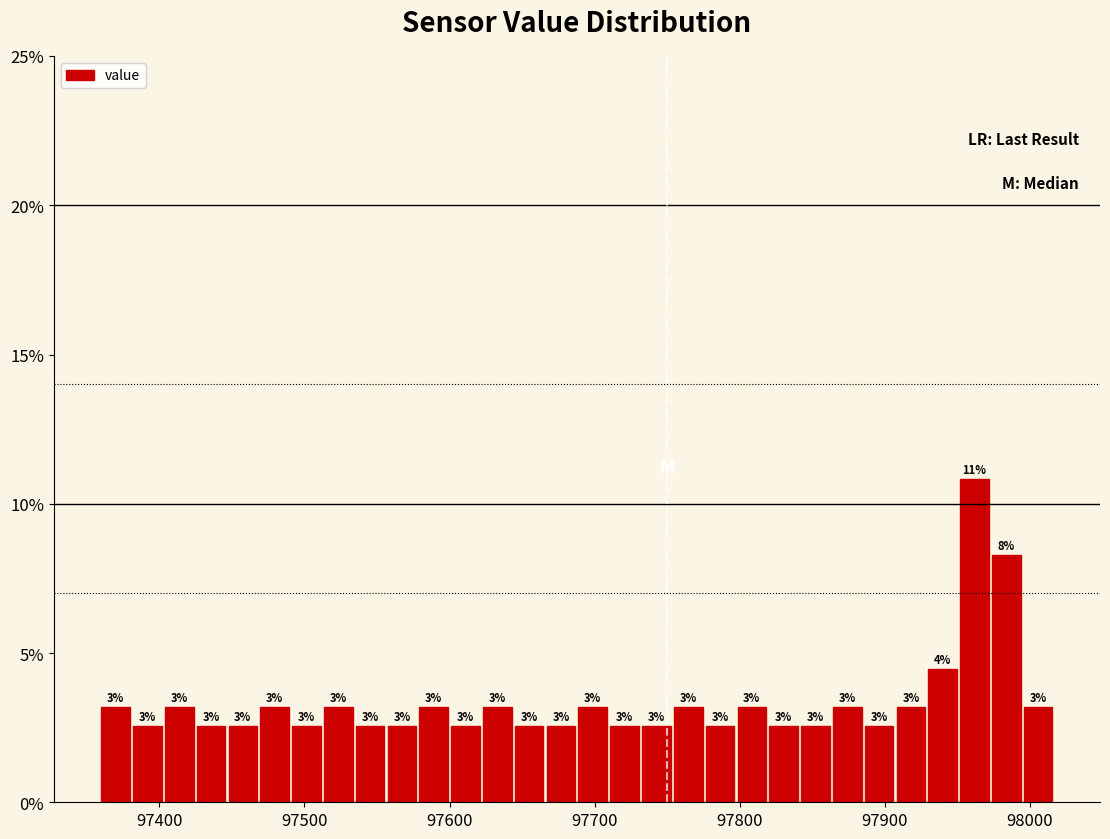

Read against the x-axis, roughly where is the centre of the tallest bar?

97960